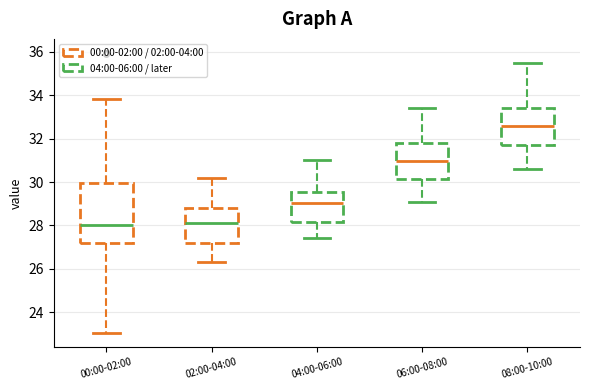

Reading left to right, transcribe this box plot: for each box, give where its median line is, the range the box spans, and where its two whiskers end, as read against the y-axis. The values are not printed on the chart, so give them approximately, as read against the axis.

00:00-02:00: median 28.0, box 27.2 to 30.0, whiskers 23.0 to 33.8
02:00-04:00: median 28.2, box 27.2 to 28.8, whiskers 26.4 to 30.2
04:00-06:00: median 29.0, box 28.2 to 29.6, whiskers 27.4 to 31.0
06:00-08:00: median 31.0, box 30.2 to 31.8, whiskers 29.2 to 33.4
08:00-10:00: median 32.6, box 31.8 to 33.4, whiskers 30.6 to 35.6